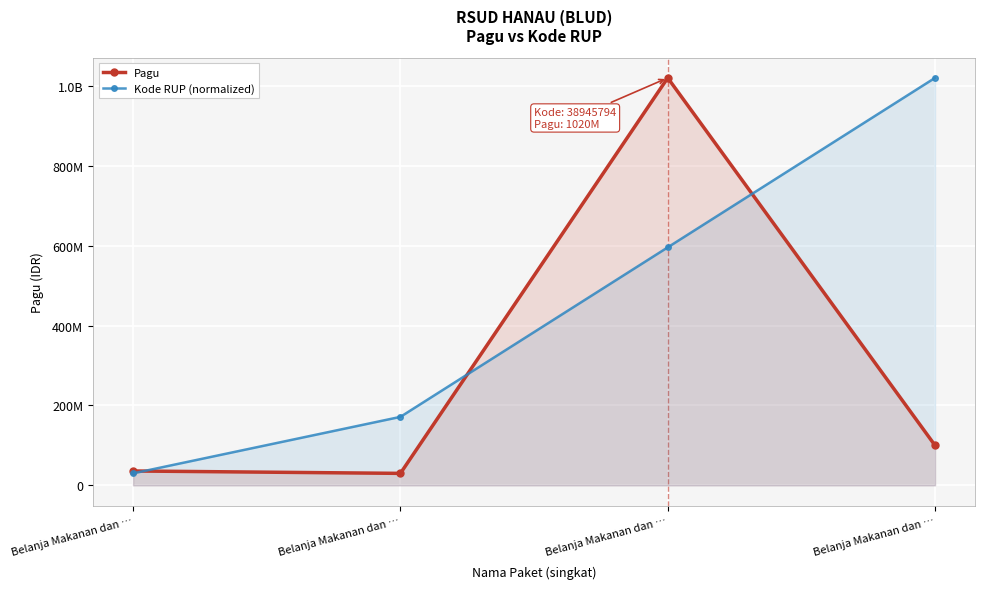

What is the spread (max minus min) of values at Belanja Makanan dan …?

6000000.0